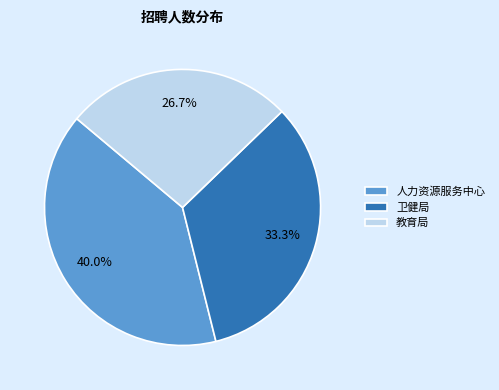

Count the number of slices in the pie.

3